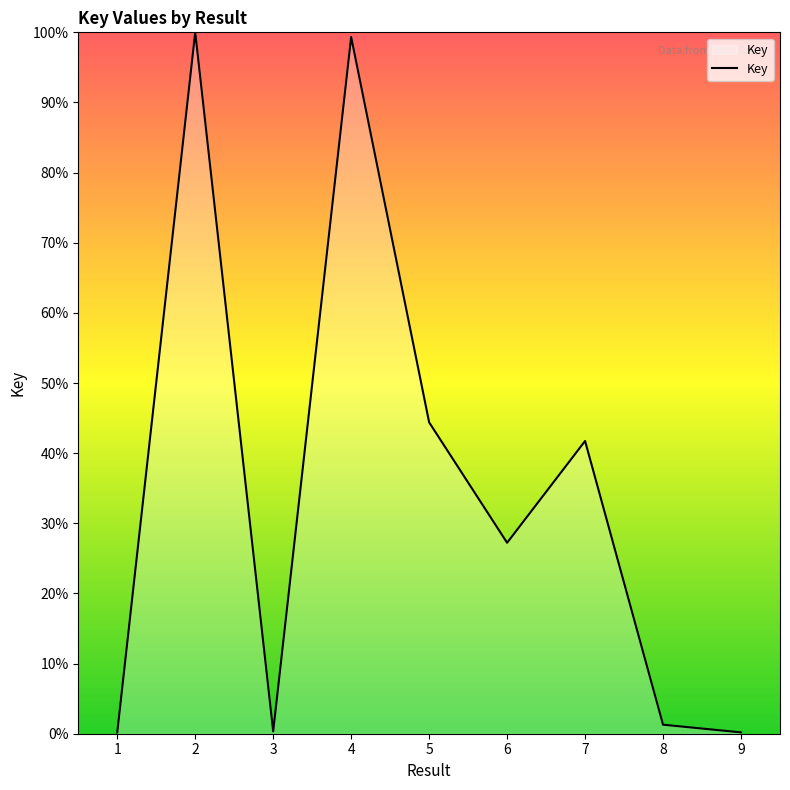

How many interior local peaks (higher than both neighbors) does the data have?

3